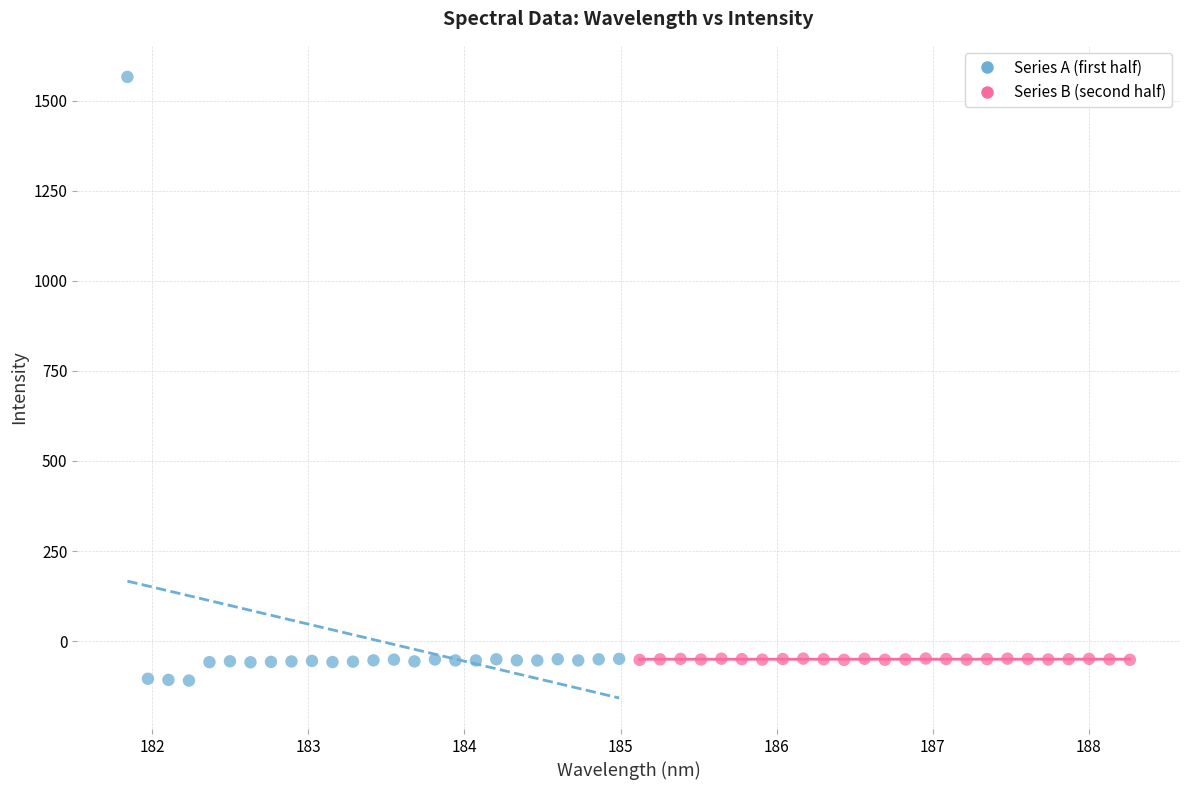

Which series contains the highest Y value?

Series A (first half)